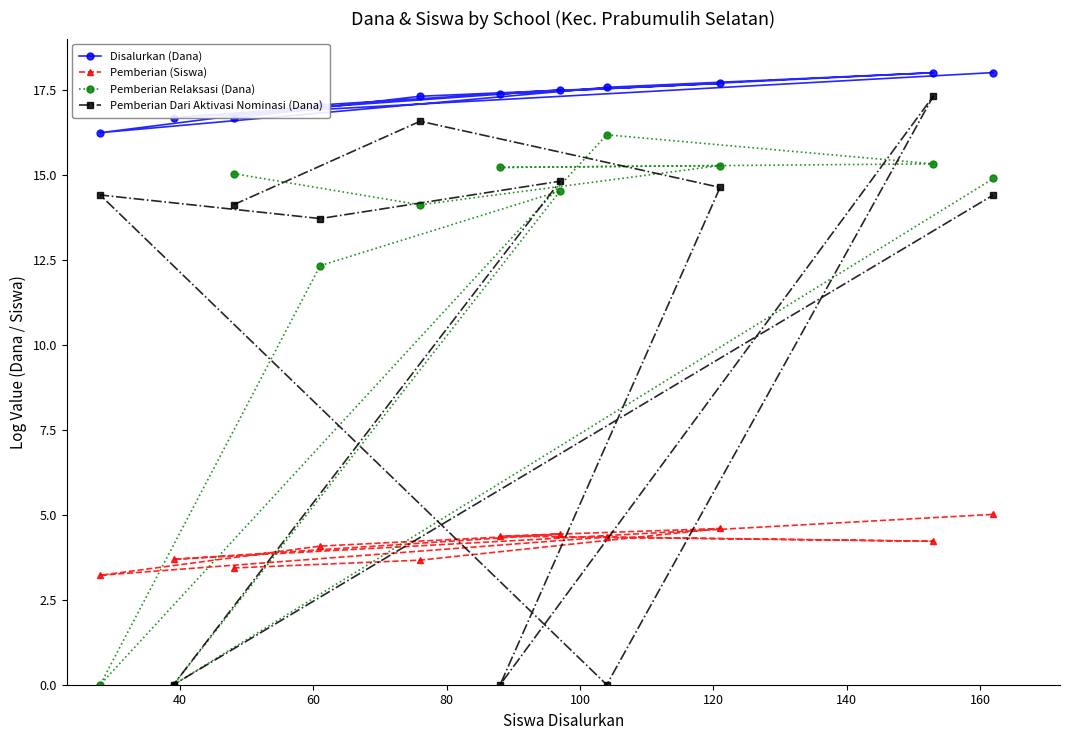

Which series has the largest range (max minus min)?

Pemberian Dari Aktivasi Nominasi (Dana)